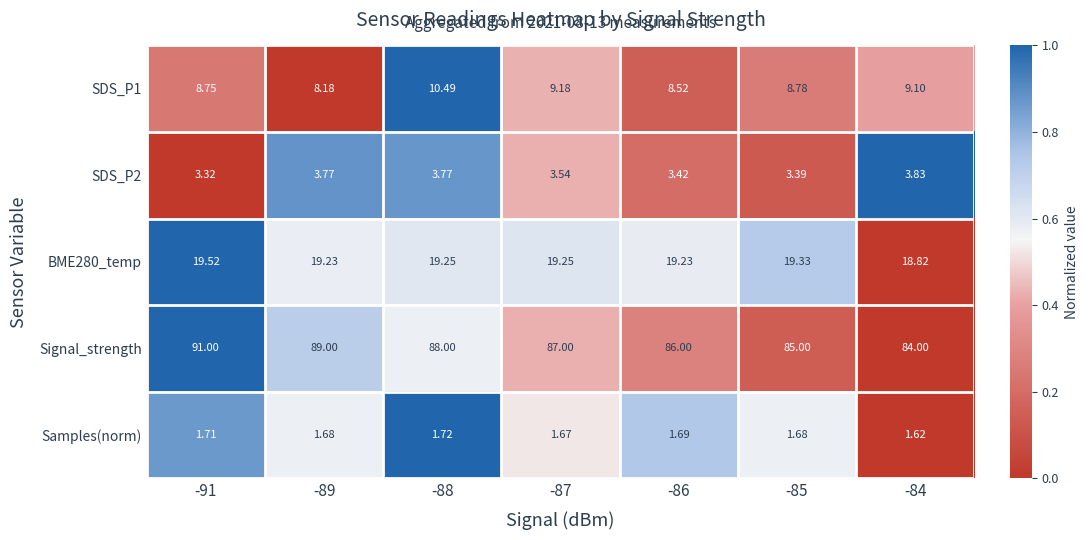

Which series has the widest spread of values?

Signal_strength